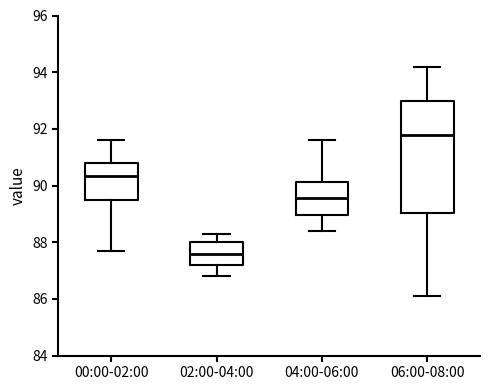

Reading left to right, read every box against the y-axis: the position of its median line, the range the box covers, and the ends of its whiskers. The values are not printed on the chart, so give them approximately, as read against the axis.

00:00-02:00: median 90.4, box 89.6 to 90.8, whiskers 87.8 to 91.6
02:00-04:00: median 87.6, box 87.2 to 88.0, whiskers 86.8 to 88.4
04:00-06:00: median 89.6, box 89.0 to 90.2, whiskers 88.4 to 91.6
06:00-08:00: median 91.8, box 89.0 to 93.0, whiskers 86.2 to 94.2